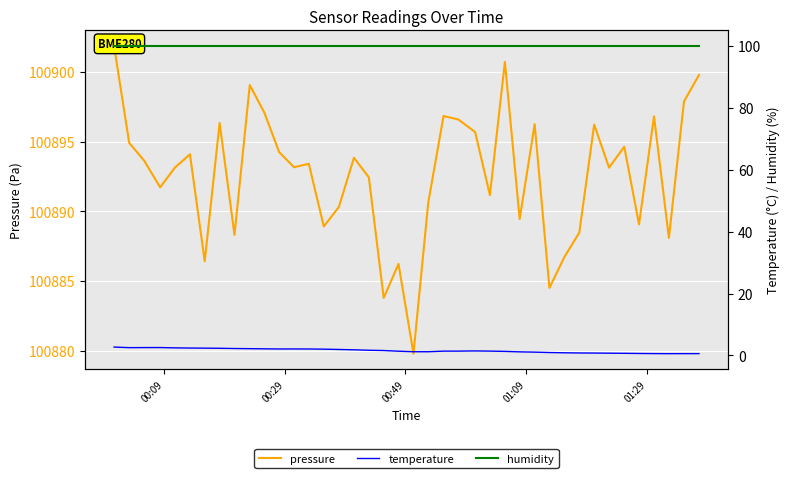

True or false: pressure and temperature cross at least once.

False